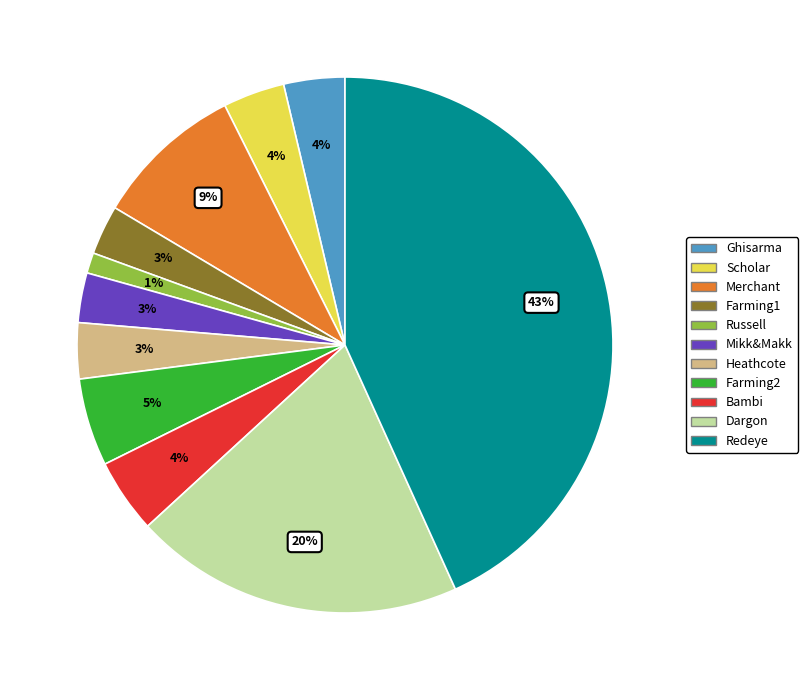

How many slices are in this pie chart?

11